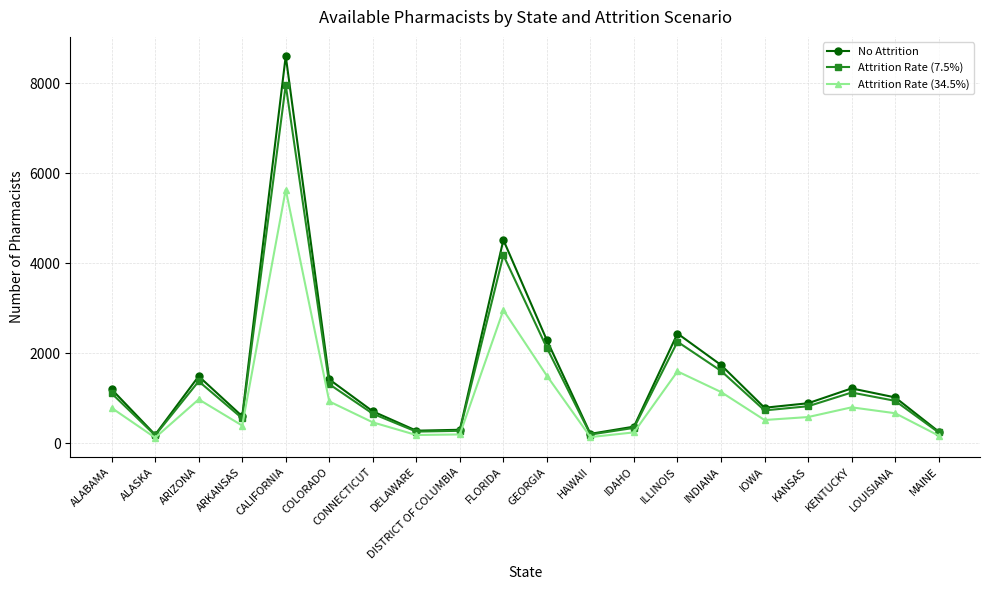

Where is the first local minimum for Attrition Rate (7.5%)?

ALASKA